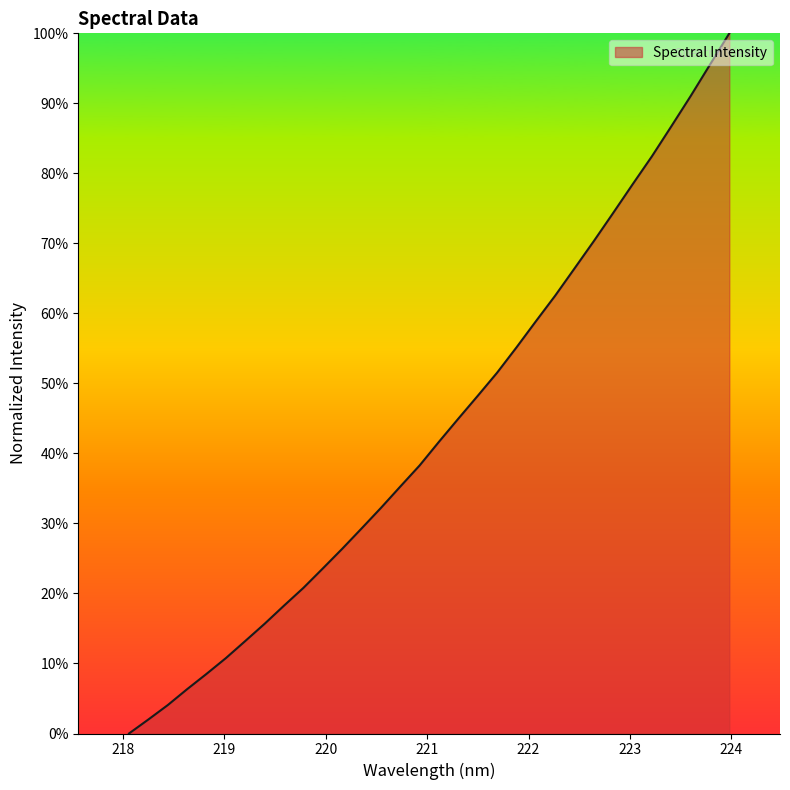

At which category does the chart reach its minimum across all series?

218.0596